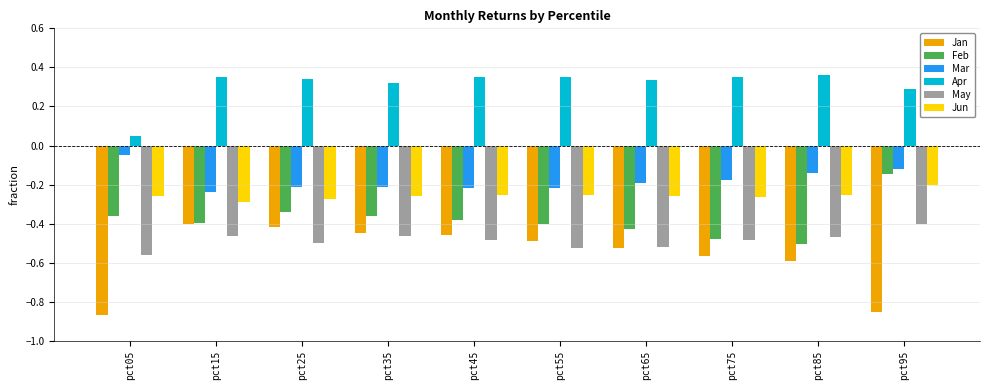

What is the difference between the maximum and minimum values in the Mar series?

0.2